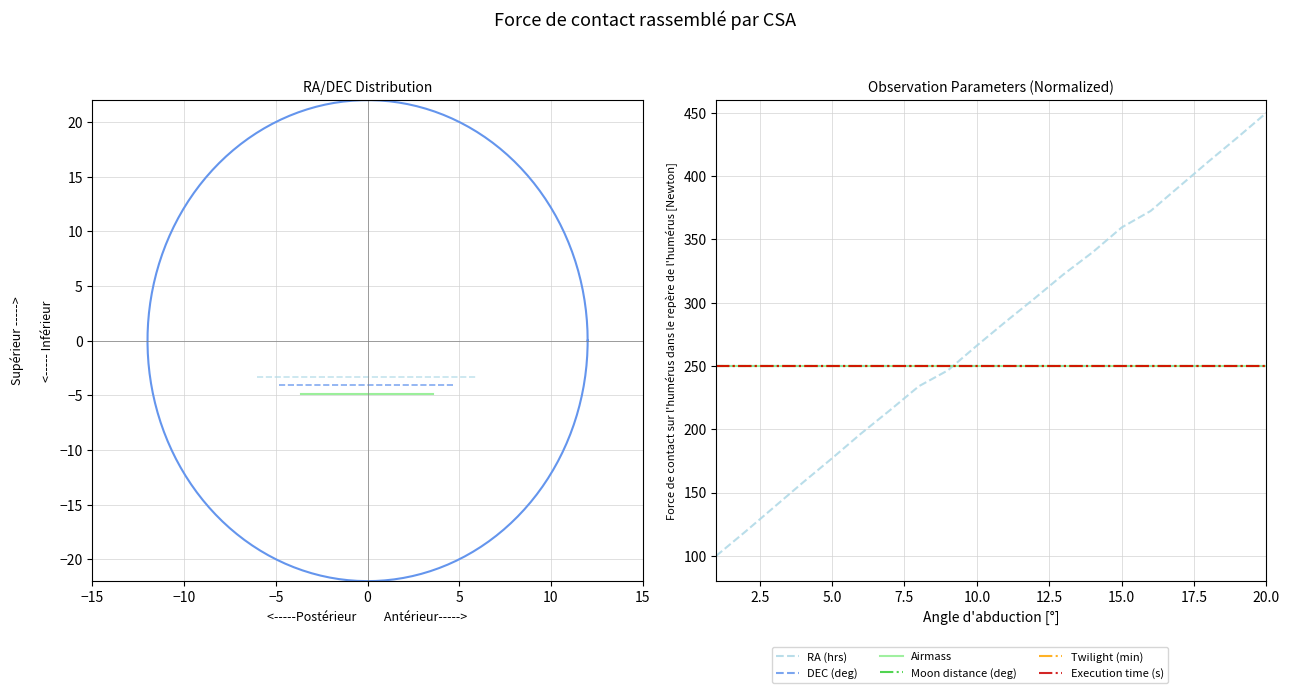

Read the Airmass value at 15.0.

250.0